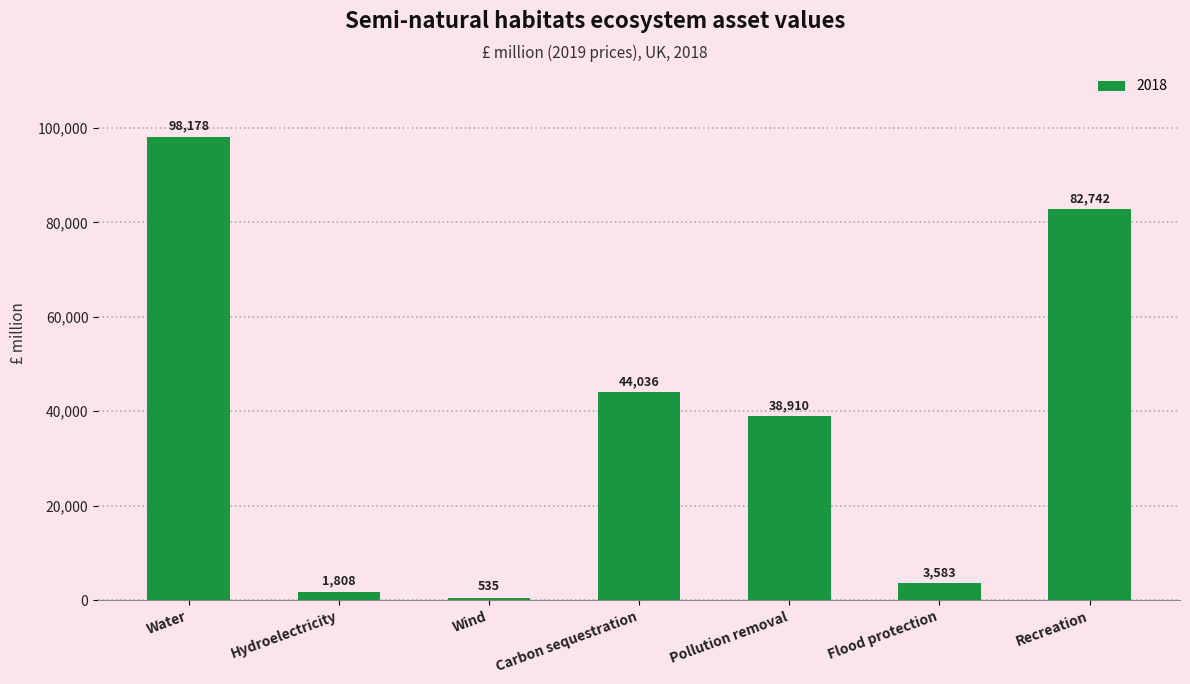

Rank the categories by value from highest to lowest.

Water, Recreation, Carbon sequestration, Pollution removal, Flood protection, Hydroelectricity, Wind